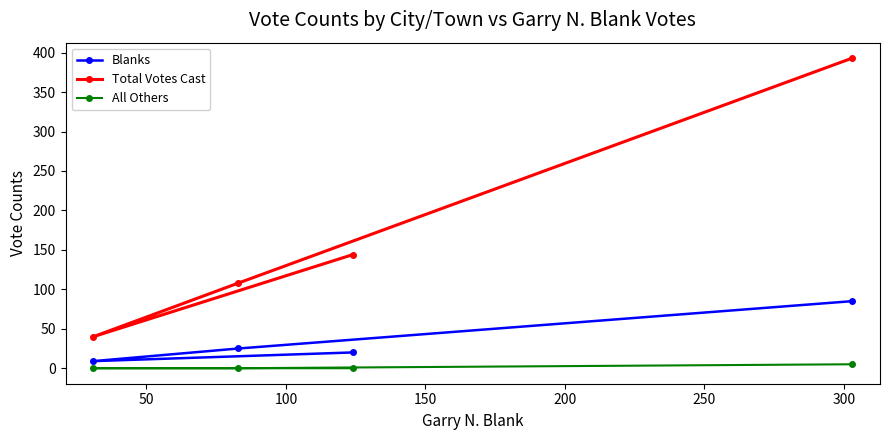

What is the average value of the Total Votes Cast series?

171